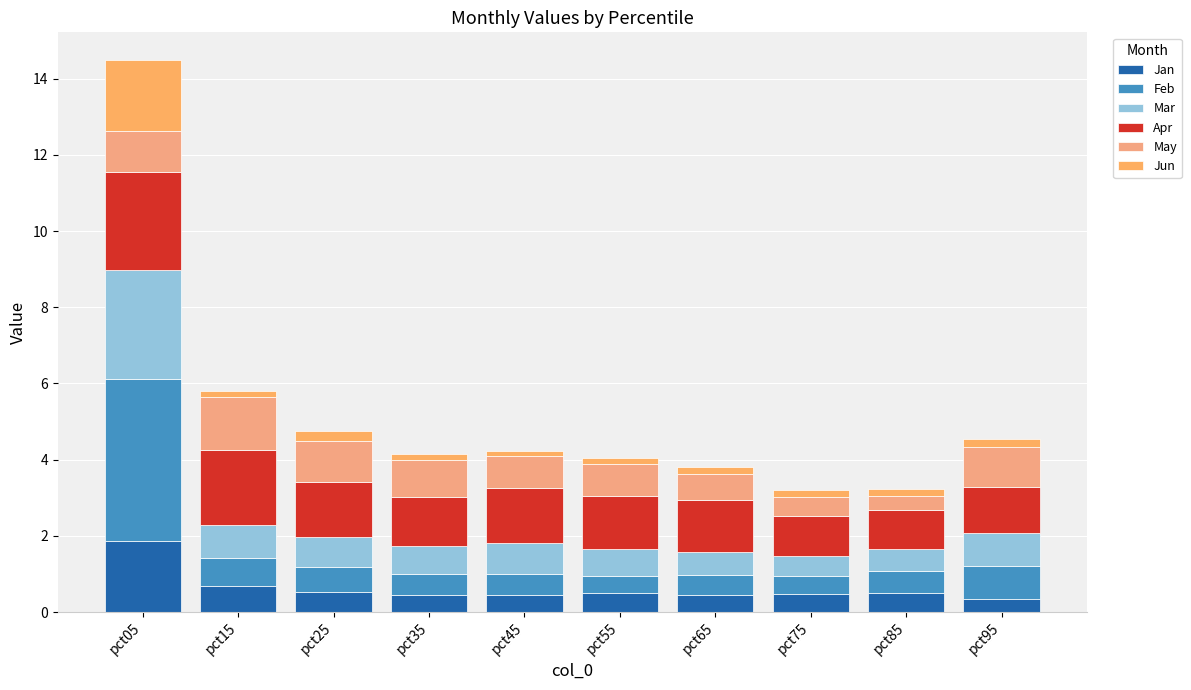

Which series has the widest spread of values?

Feb